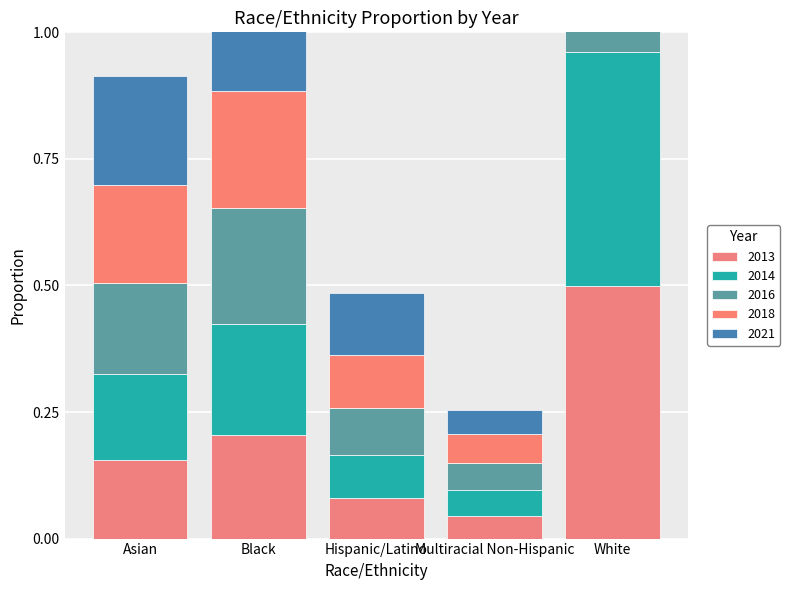

What are all the series names shown in the legend?

2013, 2014, 2016, 2018, 2021